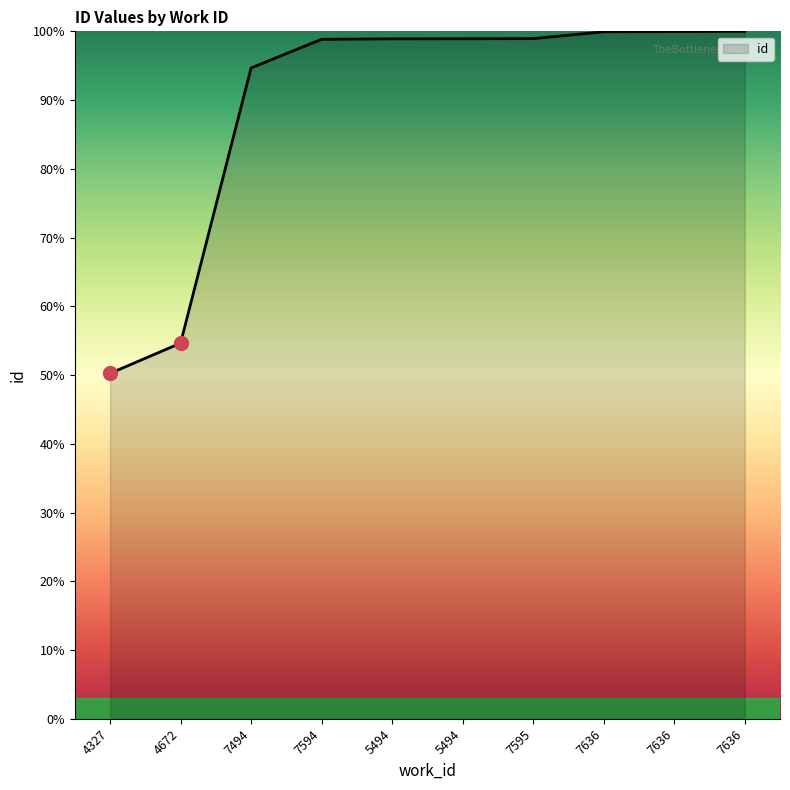

Reading left to right, extract all data points from this chart.

4327=50.2	4672=54.6	7494=94.7	7594=98.8	5494=98.9	5494=98.9	7595=98.9	7636=99.9	7636=100.0	7636=100.0